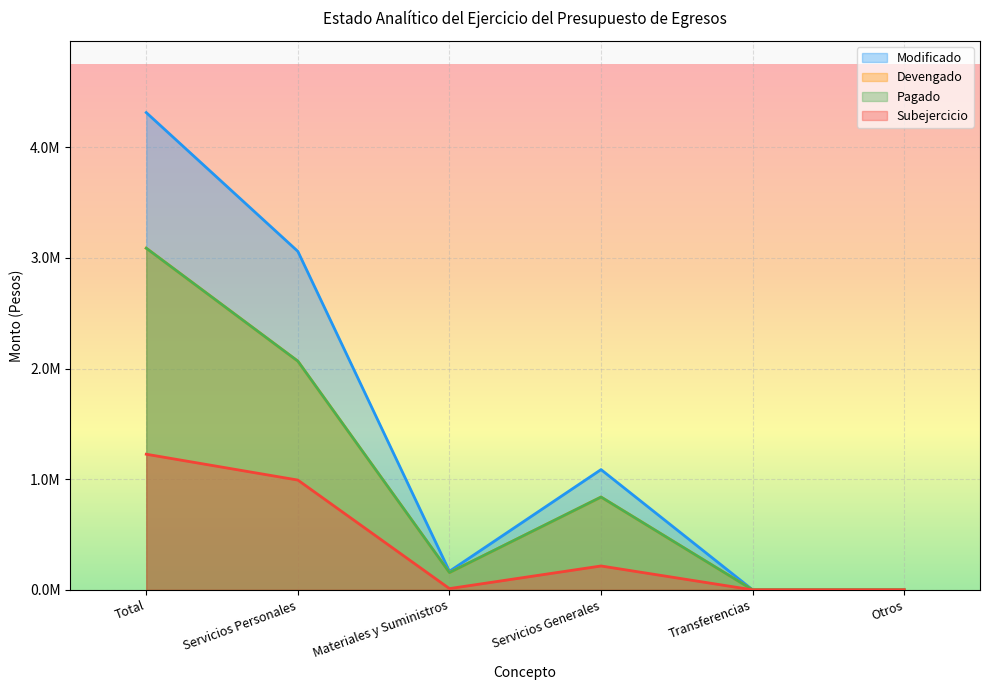

Which category has the lowest value in the Pagado series?

Transferencias